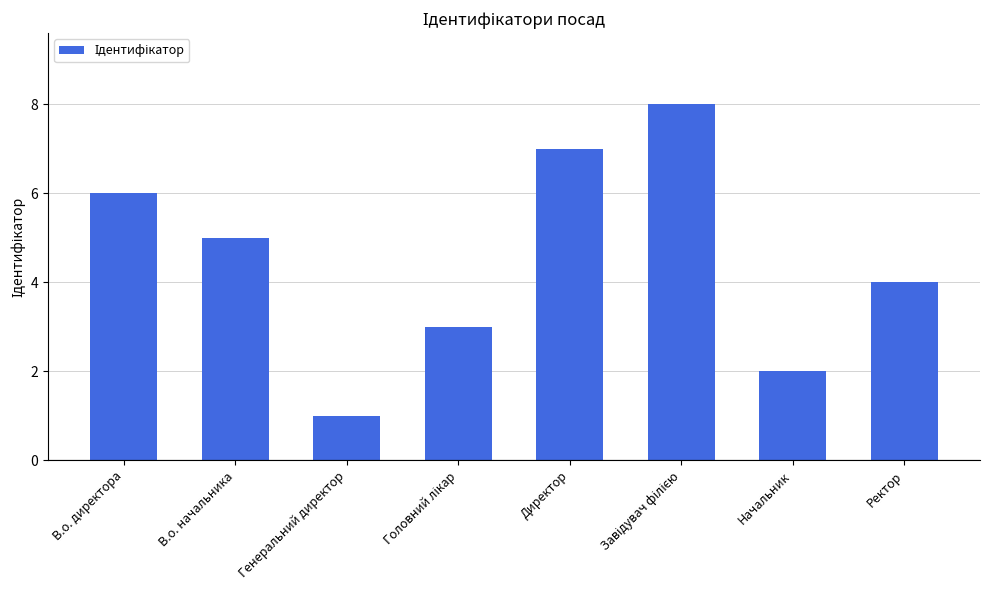

Between Директор and Ректор, which is larger?

Директор